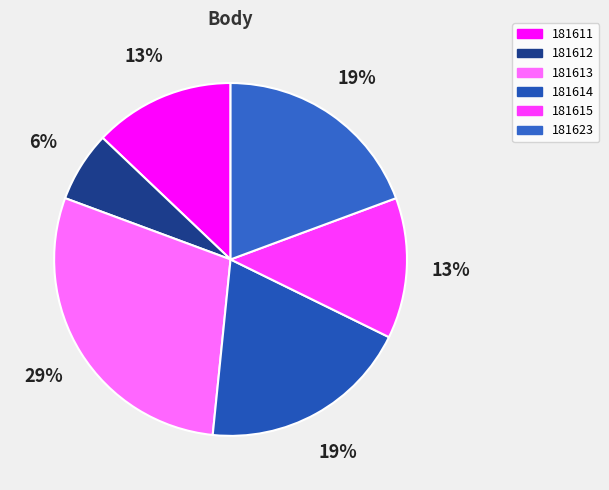

To the nearest percent, what is the difference between the 181615 and 181614 slice percentages?

6%